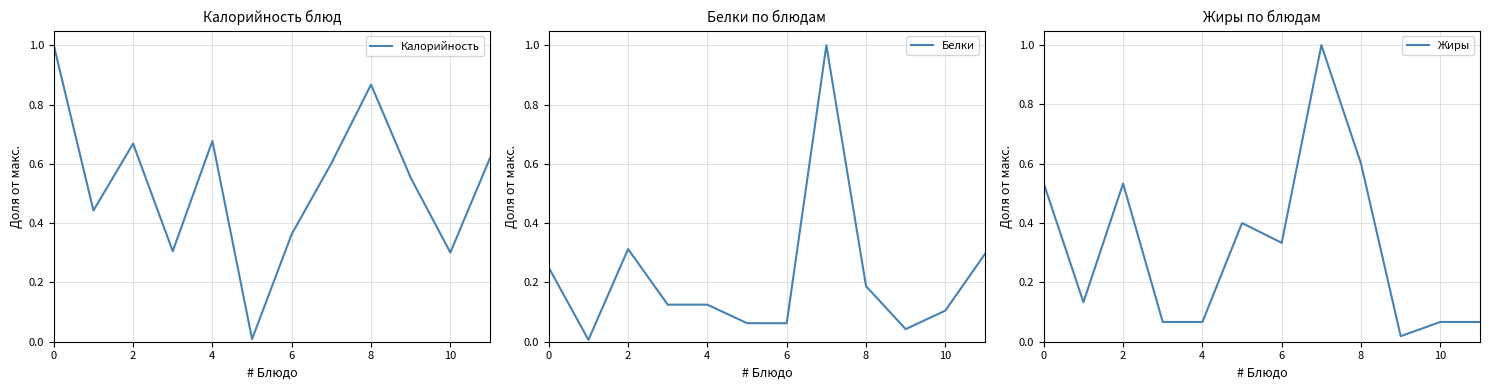

Is this an area chart (filled region under the line)?

No